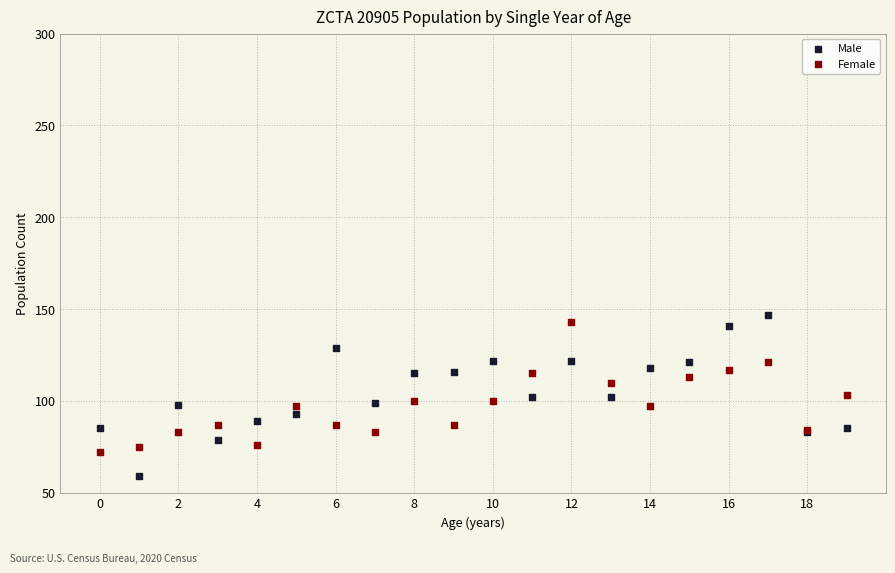

Which series has the largest Y range (max minus min)?

Male